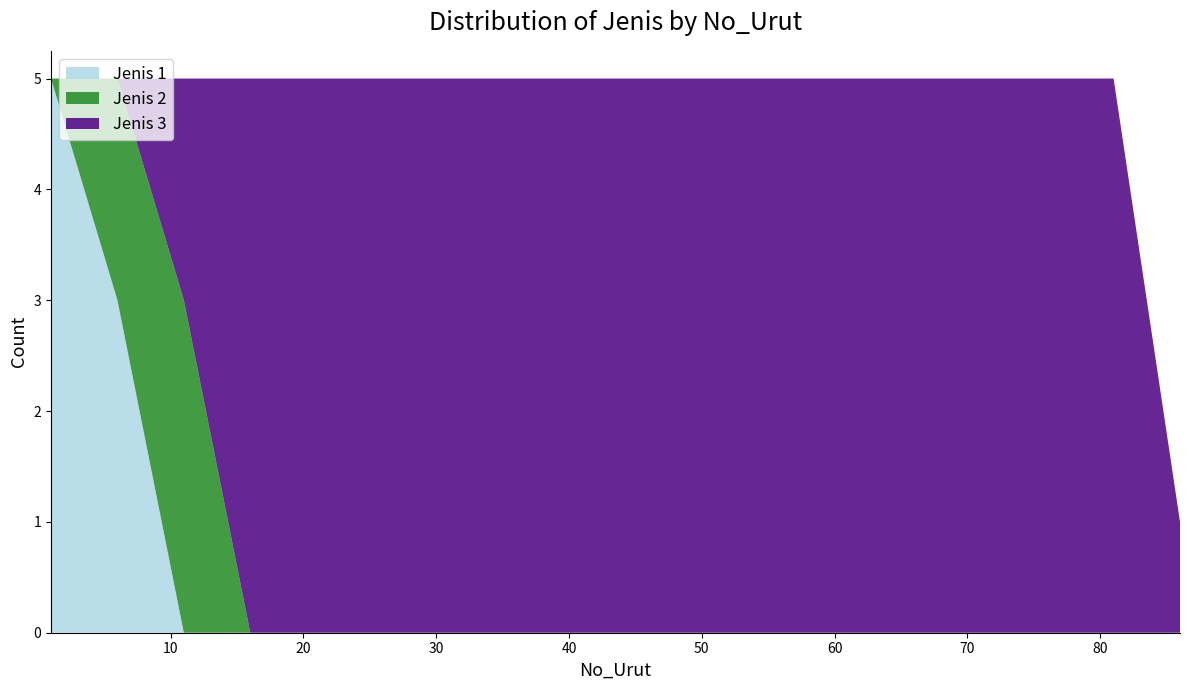

What are all the series names shown in the legend?

Jenis 1, Jenis 2, Jenis 3